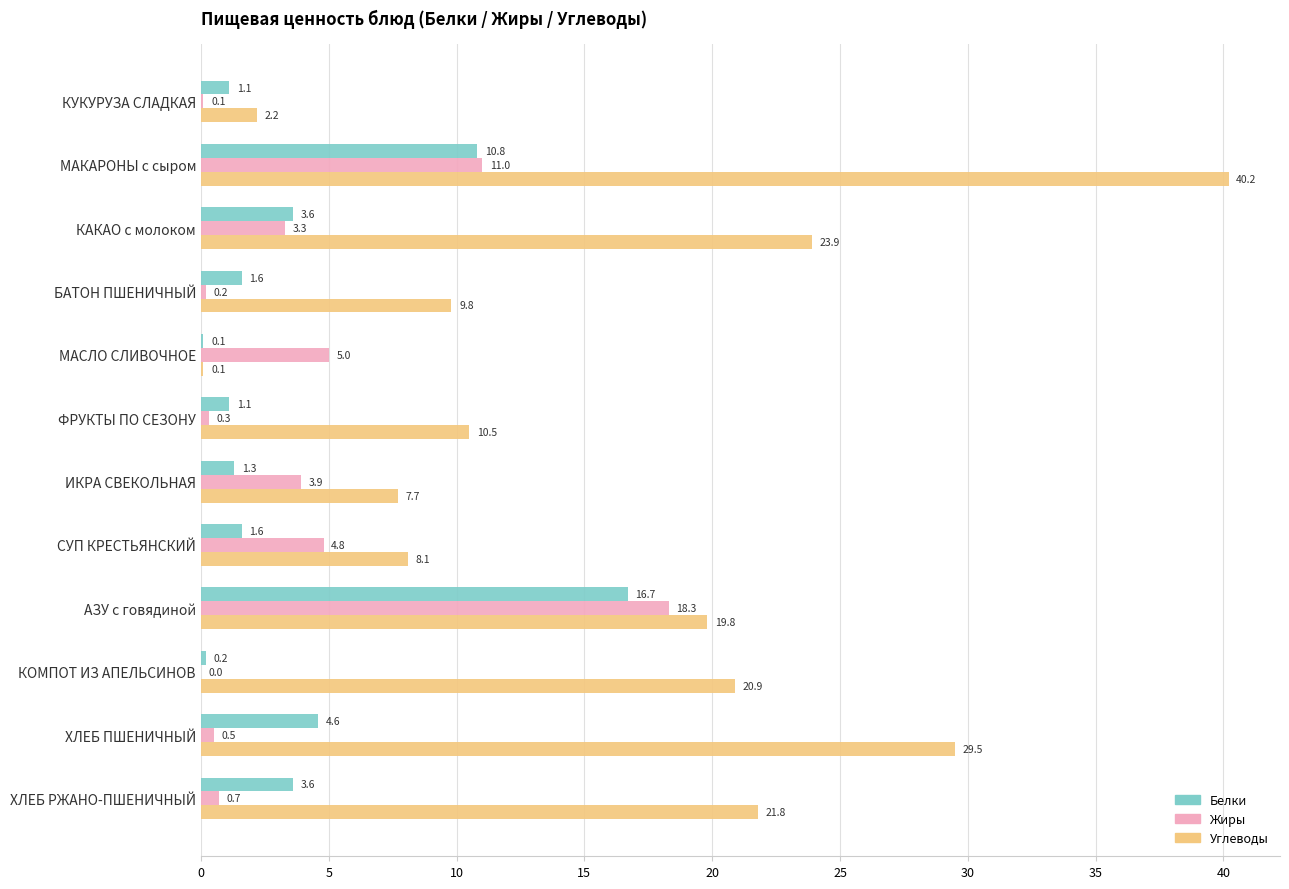

True or false: Жиры has a value of 0.3 at ФРУКТЫ ПО СЕЗОНУ.

True